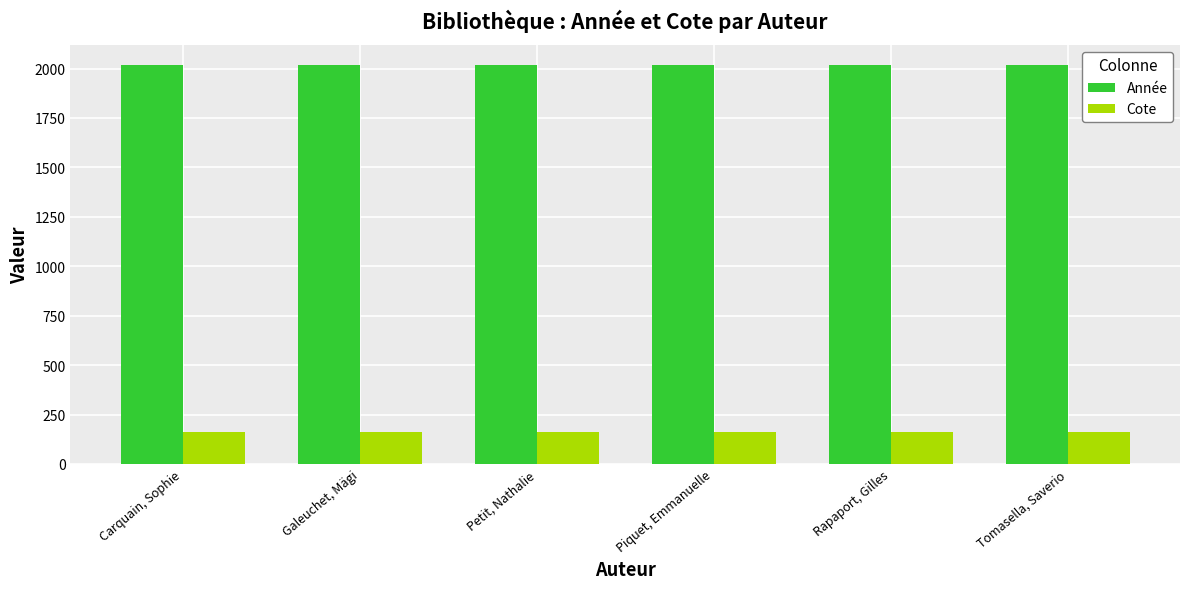

Are the bars horizontal?

No